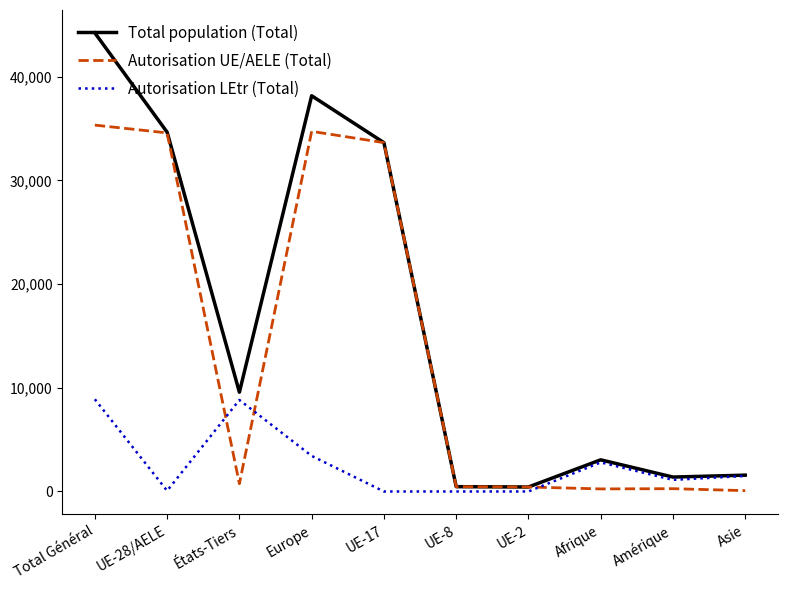

What is the difference between the Total population (Total) values at États-Tiers and Europe?

28590